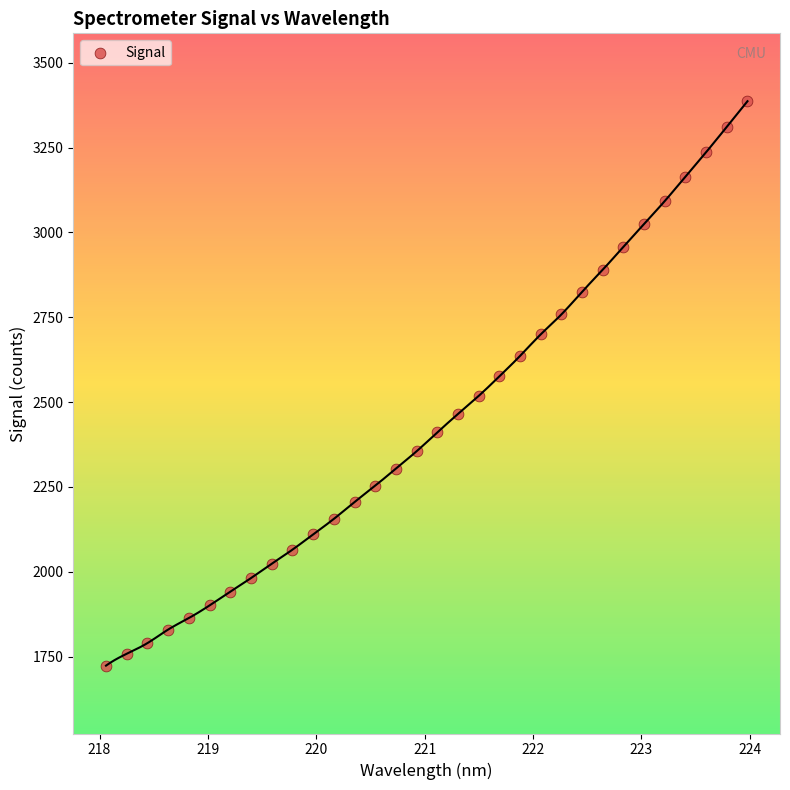

What is the range of X values (max minus min)?

5.9